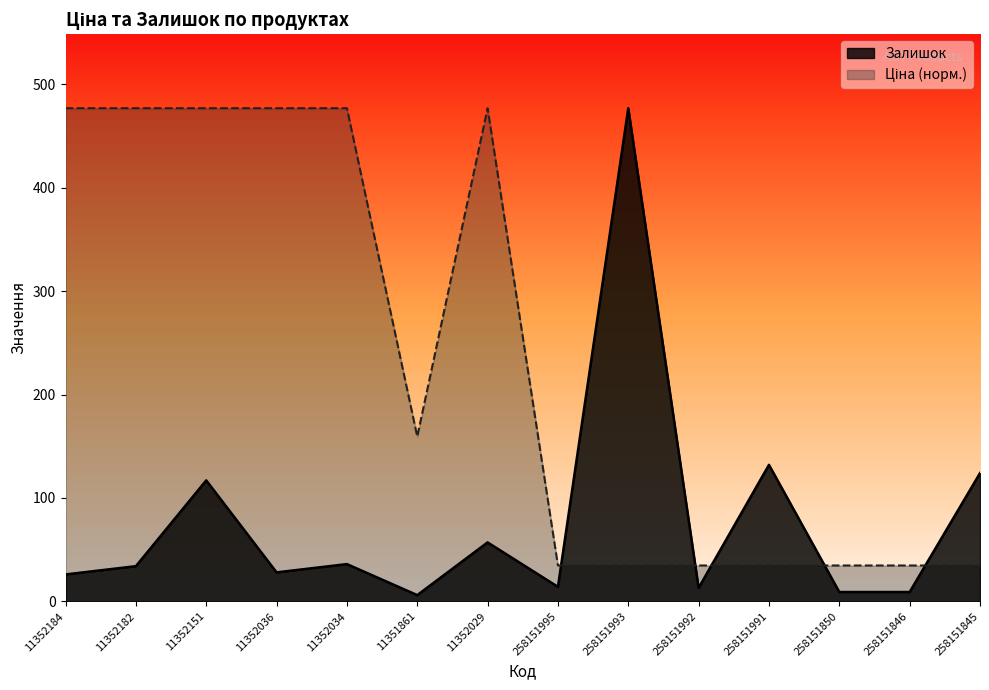

How many data points in Залишок are above 34?

6